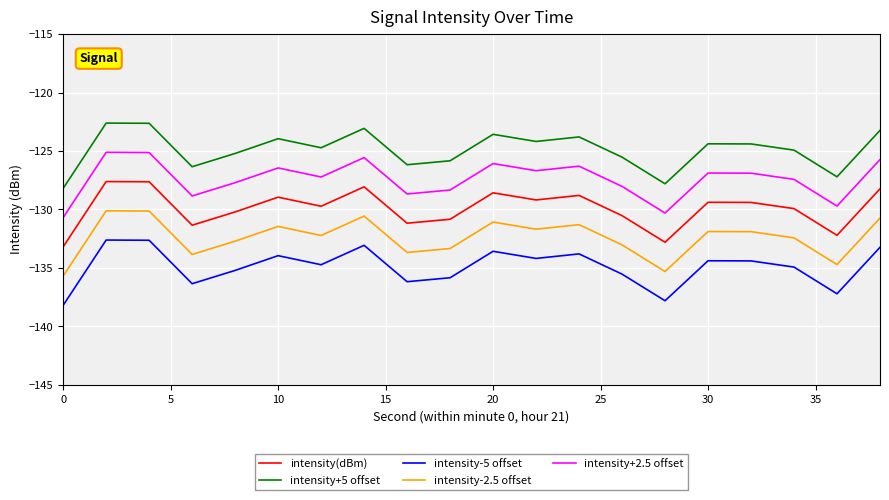

What is the difference between the maximum and minimum values in the intensity(dBm) series?

5.6